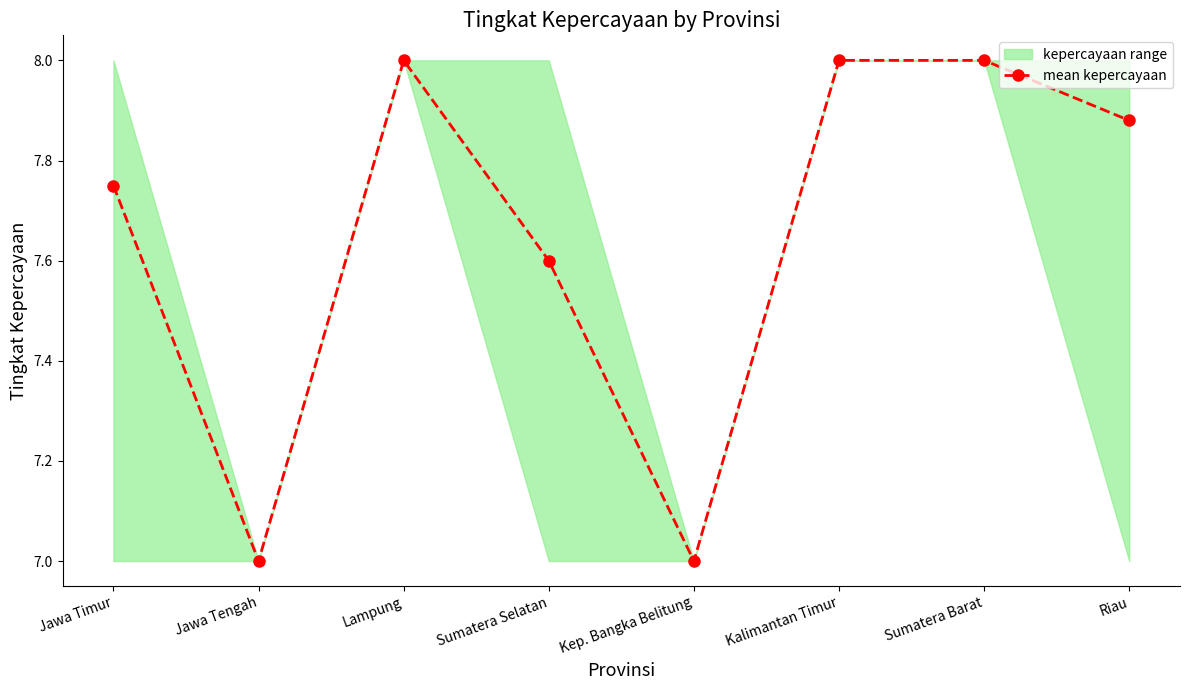

What position from the left is Sumatera Barat?

7